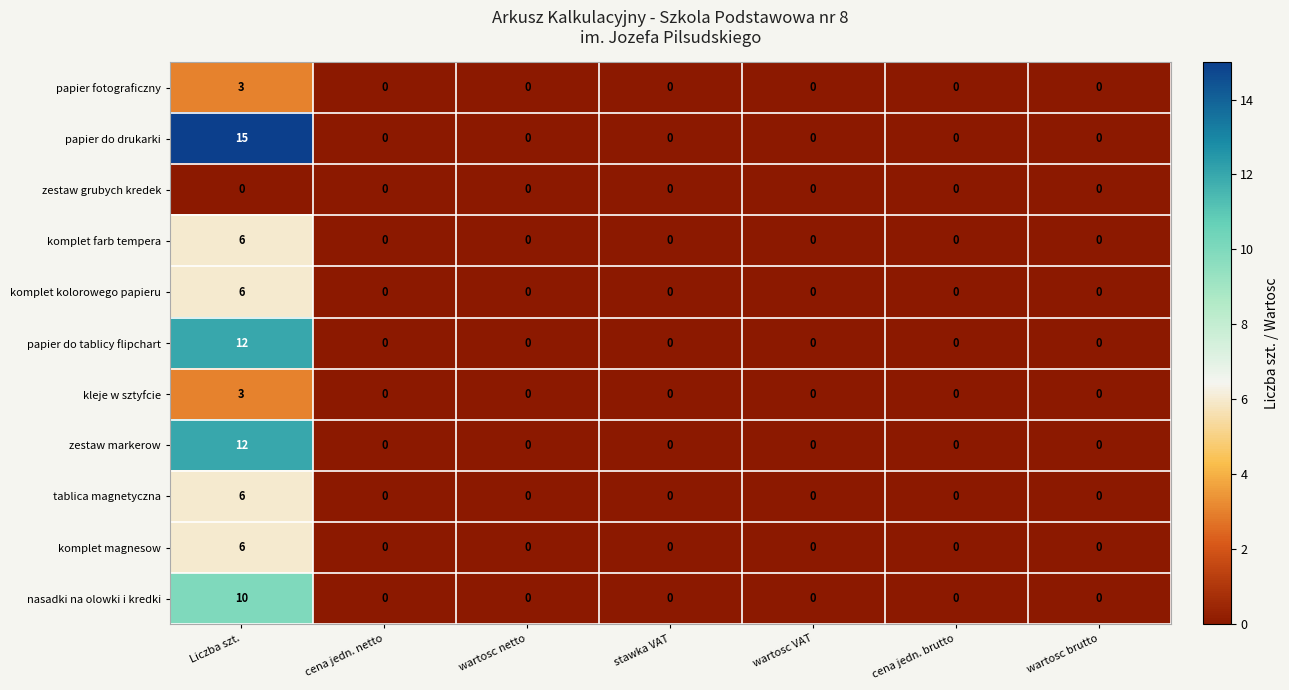

Count the number of data series in this chart.

11